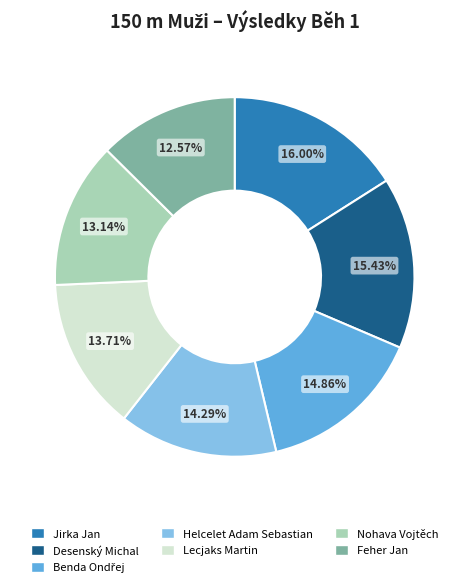

Between Nohava Vojtěch and Helcelet Adam Sebastian, which is larger?

Helcelet Adam Sebastian